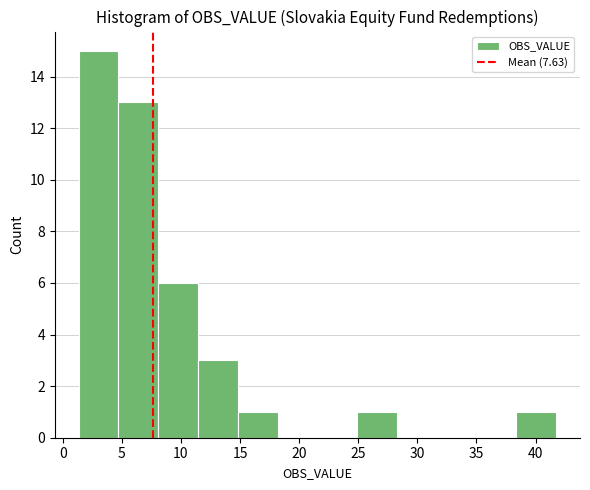

Reading left to right, transcribe this chart: for each bar, give the range it covers on the x-axis and its height. Neither the bar edges nor the heights are printed on the chart, so give them approximately, as read against the axes.

1.5 to 4.5: 15
4.5 to 8.0: 13
8.0 to 11.5: 6
11.5 to 15.0: 3
15.0 to 18.0: 1
18.0 to 21.5: 0
21.5 to 25.0: 0
25.0 to 28.5: 1
28.5 to 31.5: 0
31.5 to 35.0: 0
35.0 to 38.5: 0
38.5 to 41.5: 1